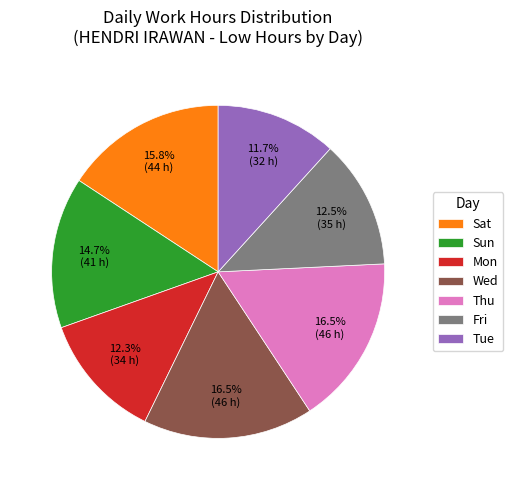

How many segments does this pie chart have?

7